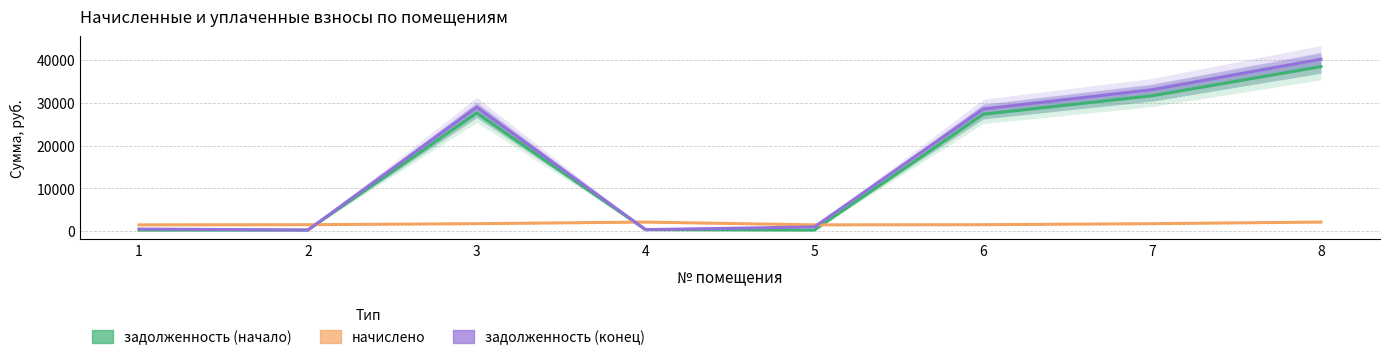

What is the sum of the начислено values at 6 and 8?

3632.9